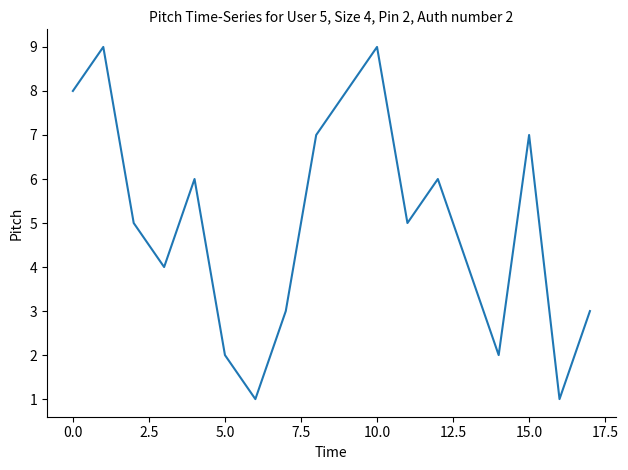

What is the maximum value shown in the chart?

9